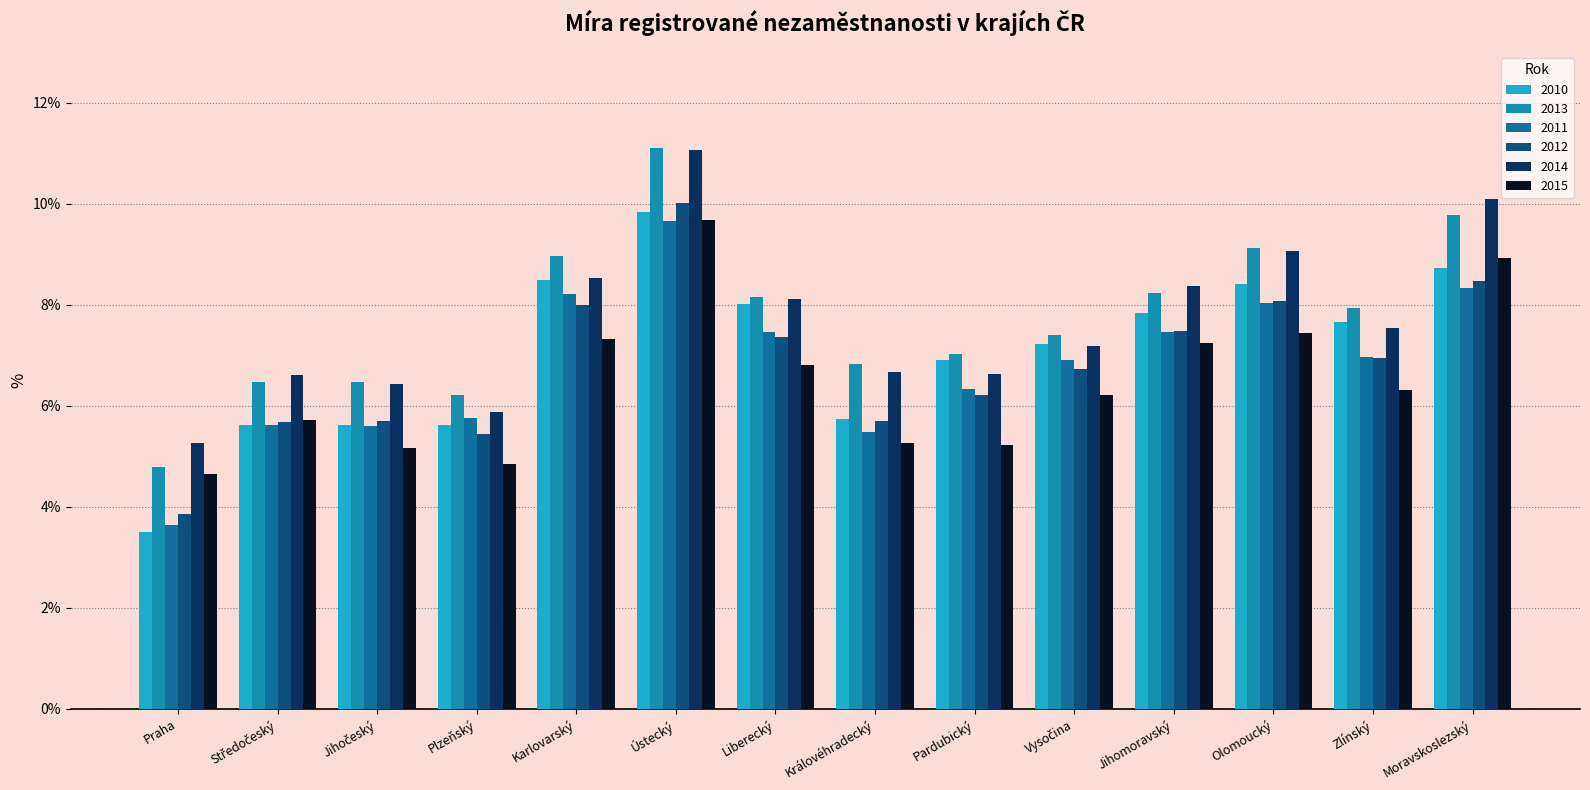

The value of 2013 at Středočeský is 6.5. True or false?

True